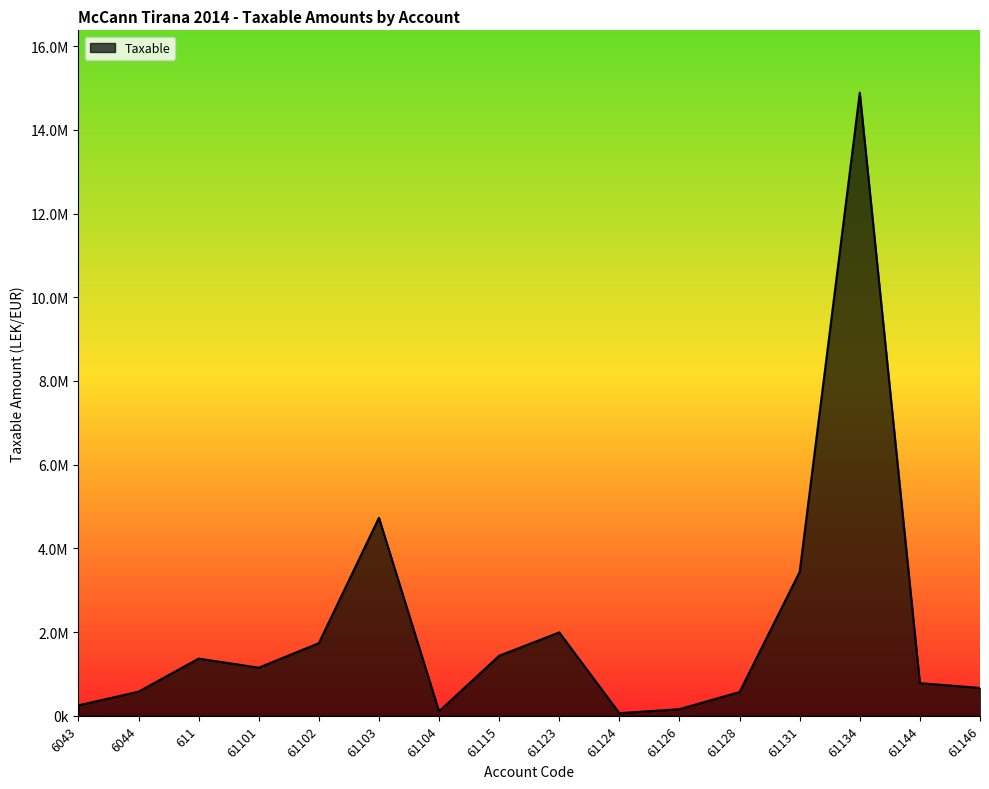

What position from the left is 61144?

15